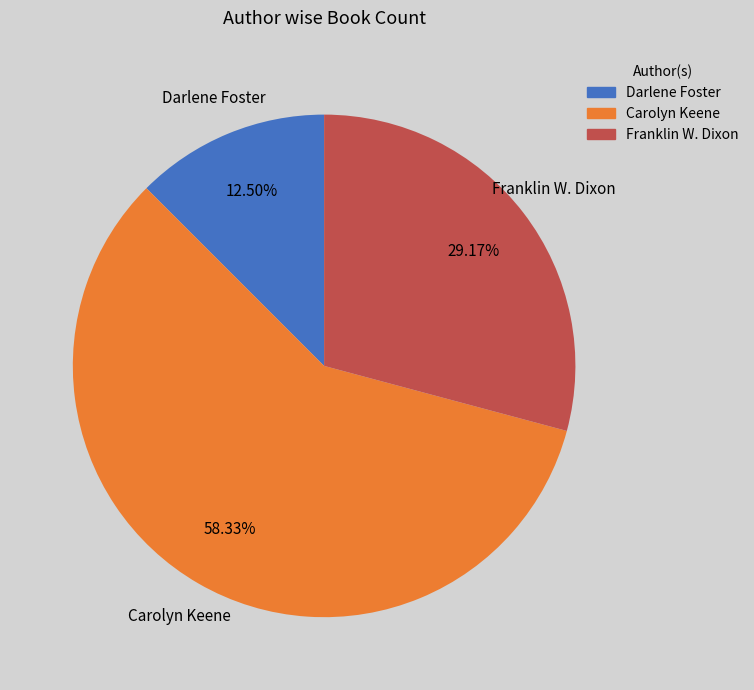

Between Franklin W. Dixon and Carolyn Keene, which is larger?

Carolyn Keene